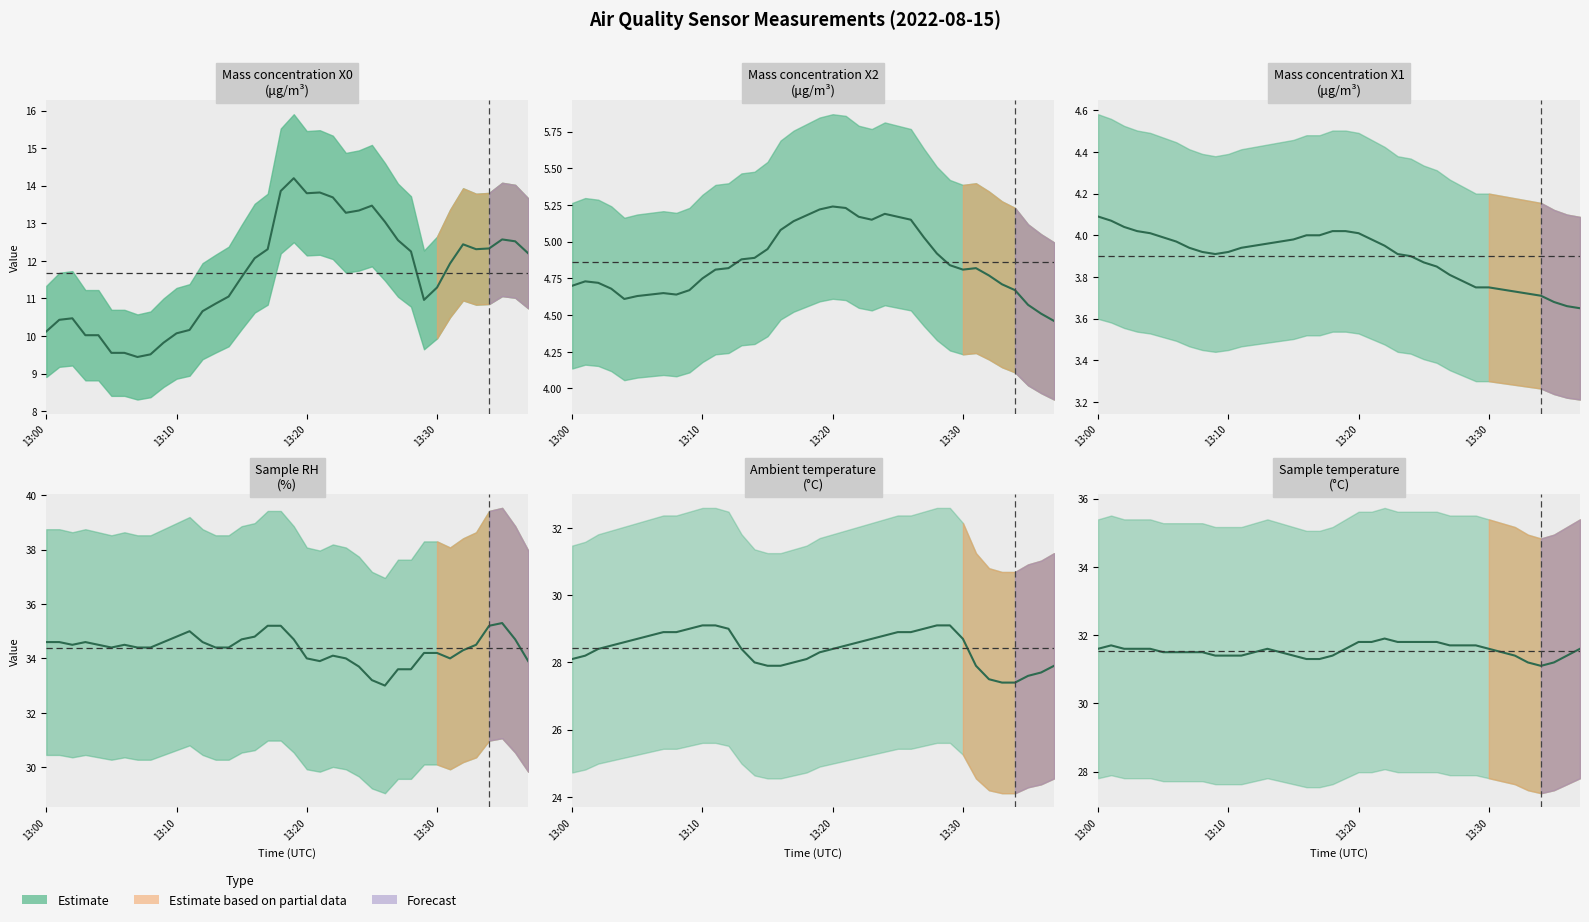

Is it true that Mass concentration X0 (μg/m³) equals 13.8 at 2022-08-15 13:21:00?

True